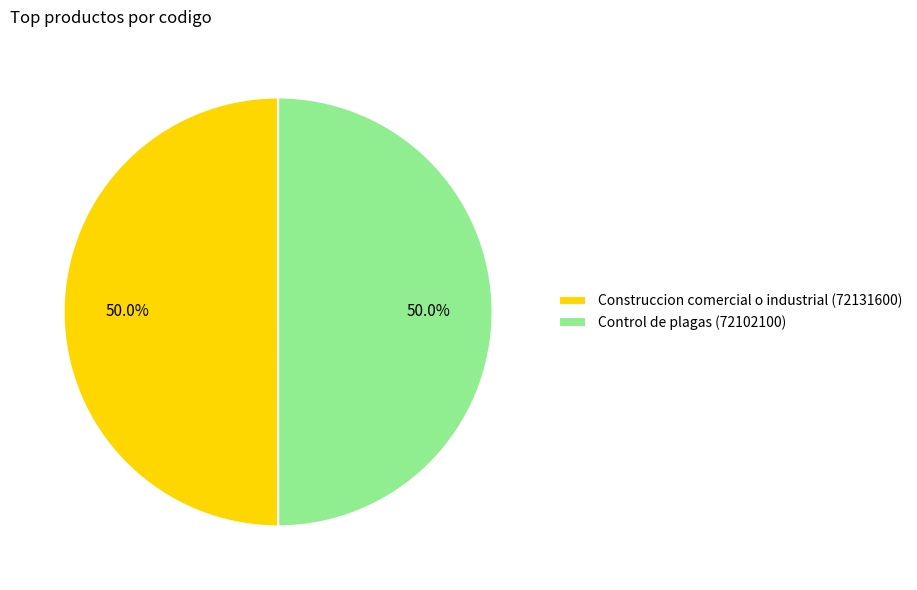

What is the ratio of the value at Construccion comercial o industrial (72131600) to the value at Control de plagas (72102100)?

1.0